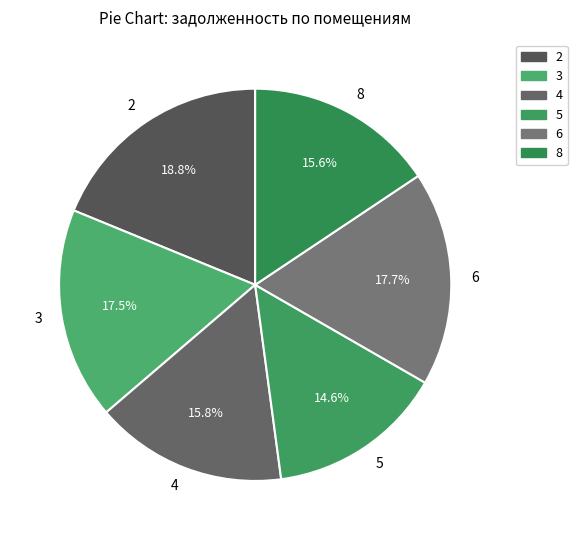

To the nearest percent, what is the difference between the largest and smallest slice percentages?

4%